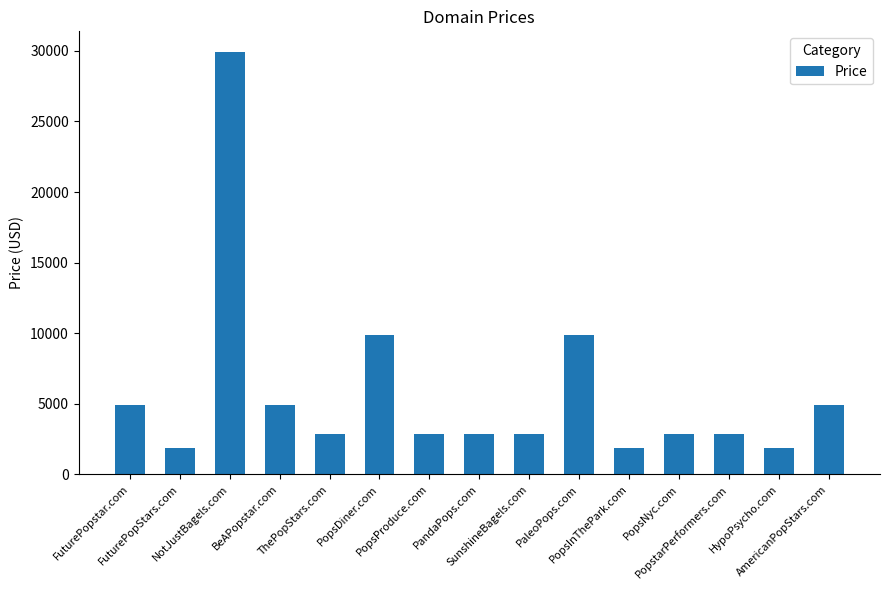

Which category has the highest value across all series?

NotJustBagels.com